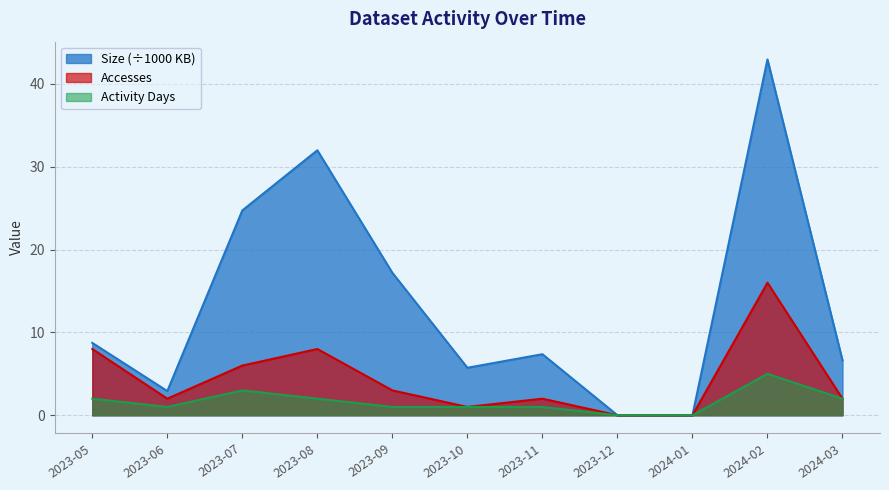

Which series has the largest range (max minus min)?

Size (÷1000 KB)